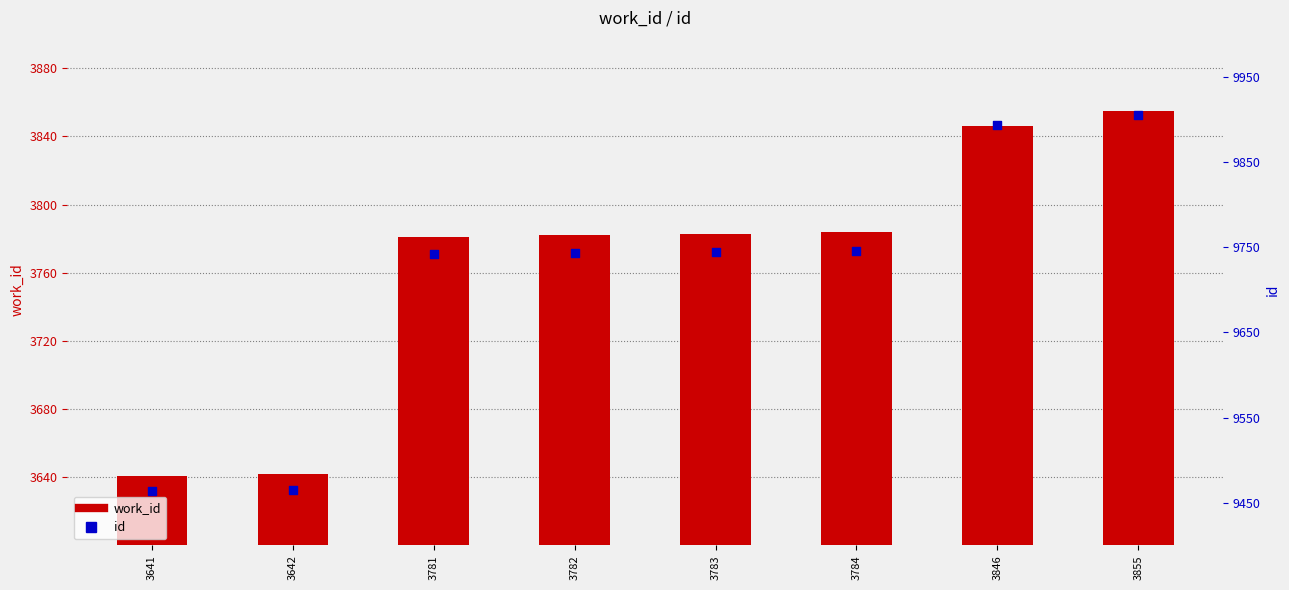

At how many categories does at least one series exceed 7493?

8